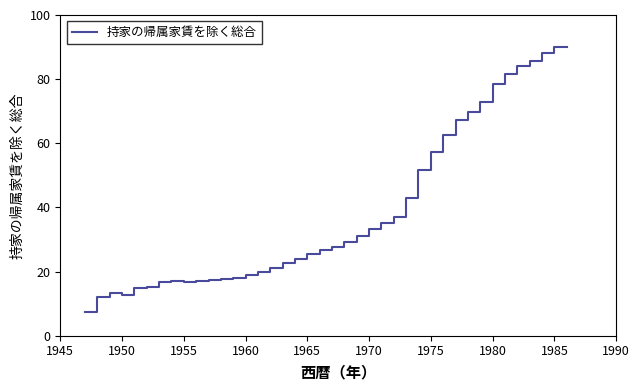

What is the difference between the maximum and minimum values?

82.5